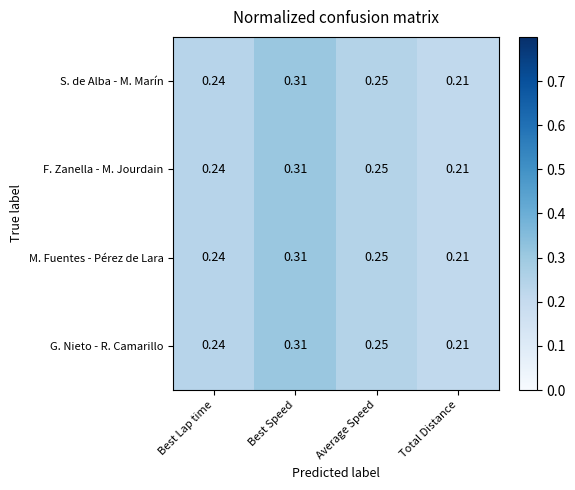

At which category does the chart reach its peak across all series?

Best Speed